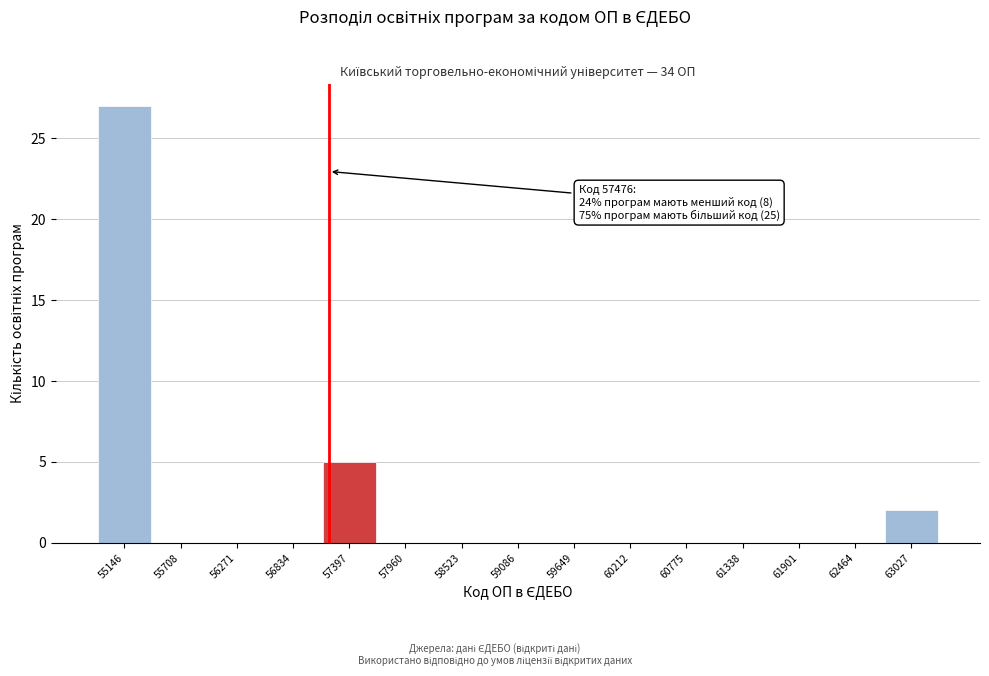

Reading right to left, list all the values displayed in this chart.

63027=2	62464=0	61901=0	61338=0	60775=0	60212=0	59649=0	59086=0	58523=0	57960=0	57397=5	56834=0	56271=0	55708=0	55146=27